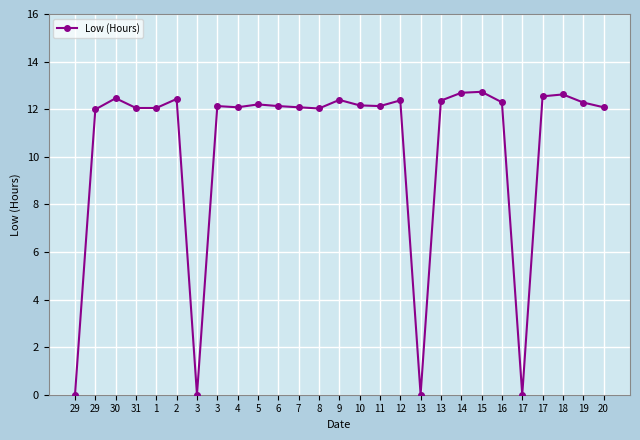

At which label is the value closest to 6?

29